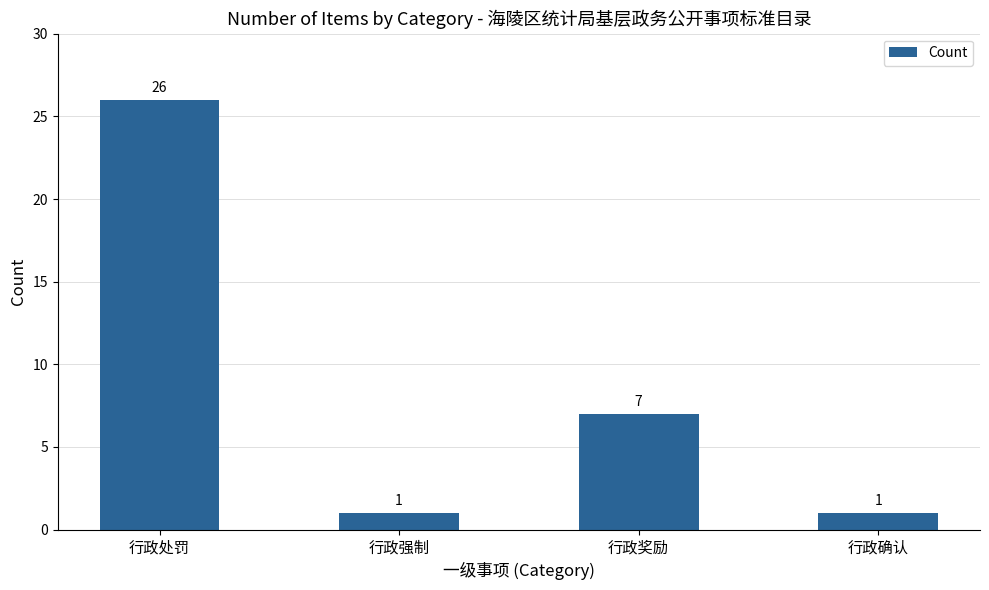

Where is the data nearest to the value 13?

行政奖励